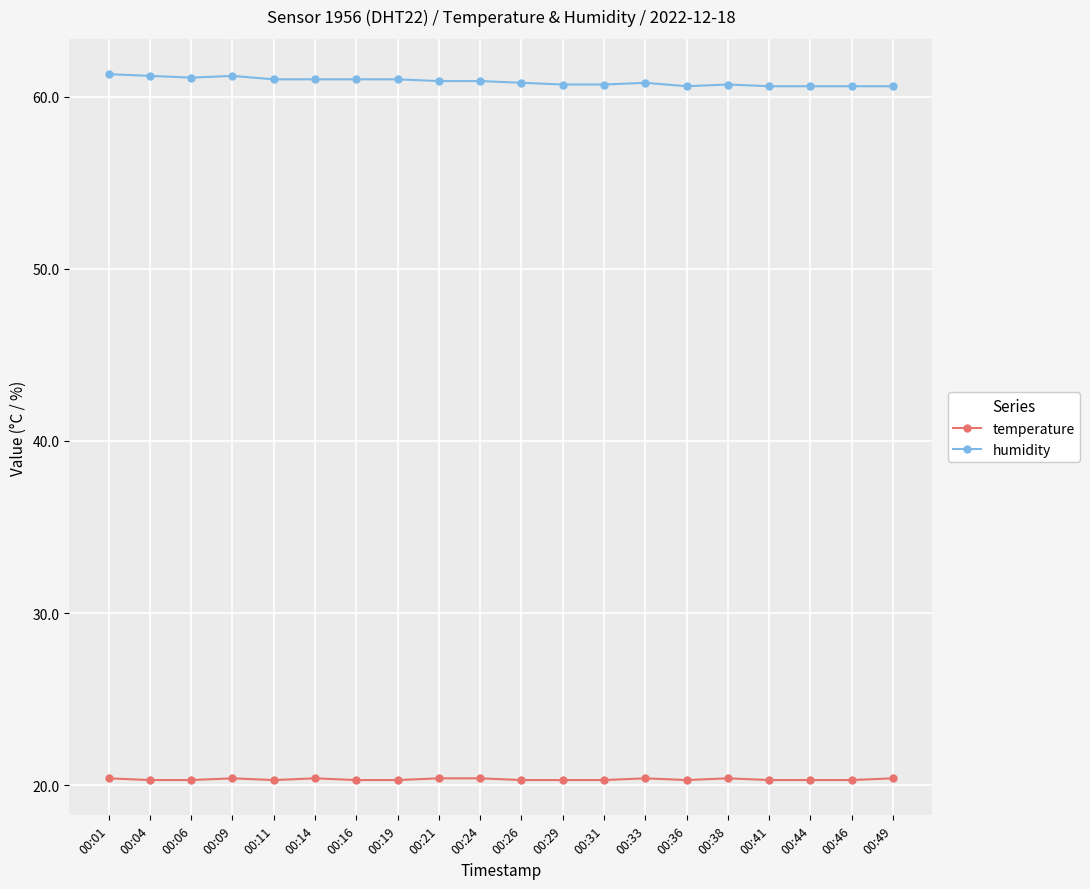

List the series in order of their overall mean, highest first.

humidity, temperature